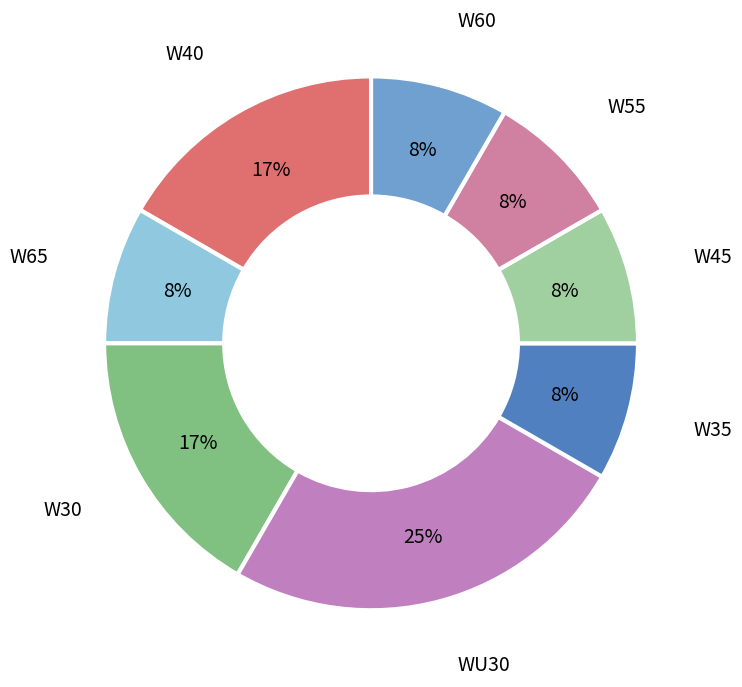

To the nearest percent, what is the difference between the largest and smallest slice percentages?

17%